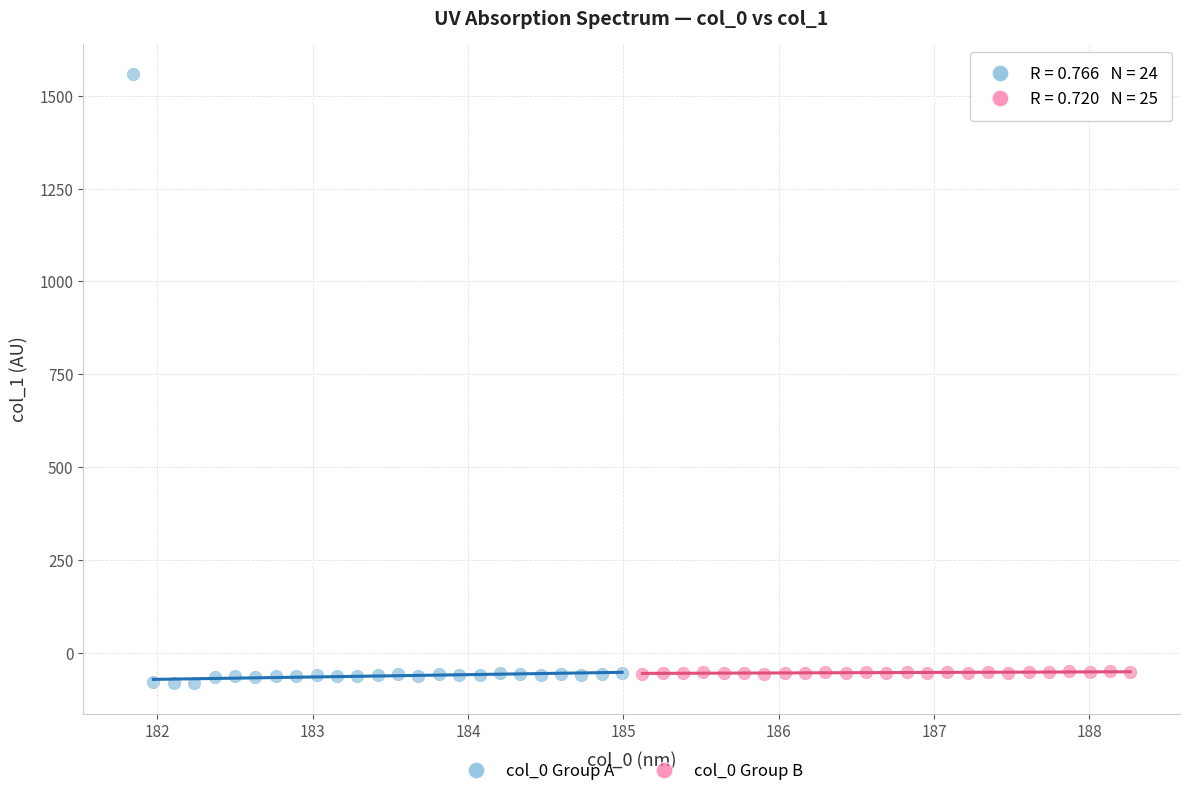

Which series contains the highest Y value?

col_0 Group A